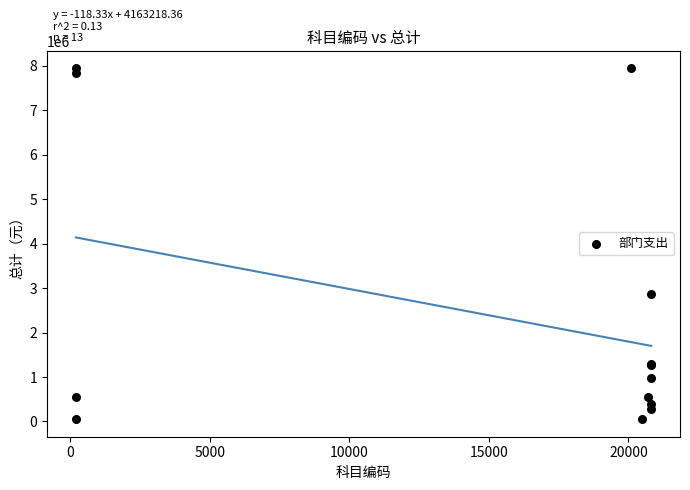

What Y value in the scatter plot is closest to 3995822?

2856455.0